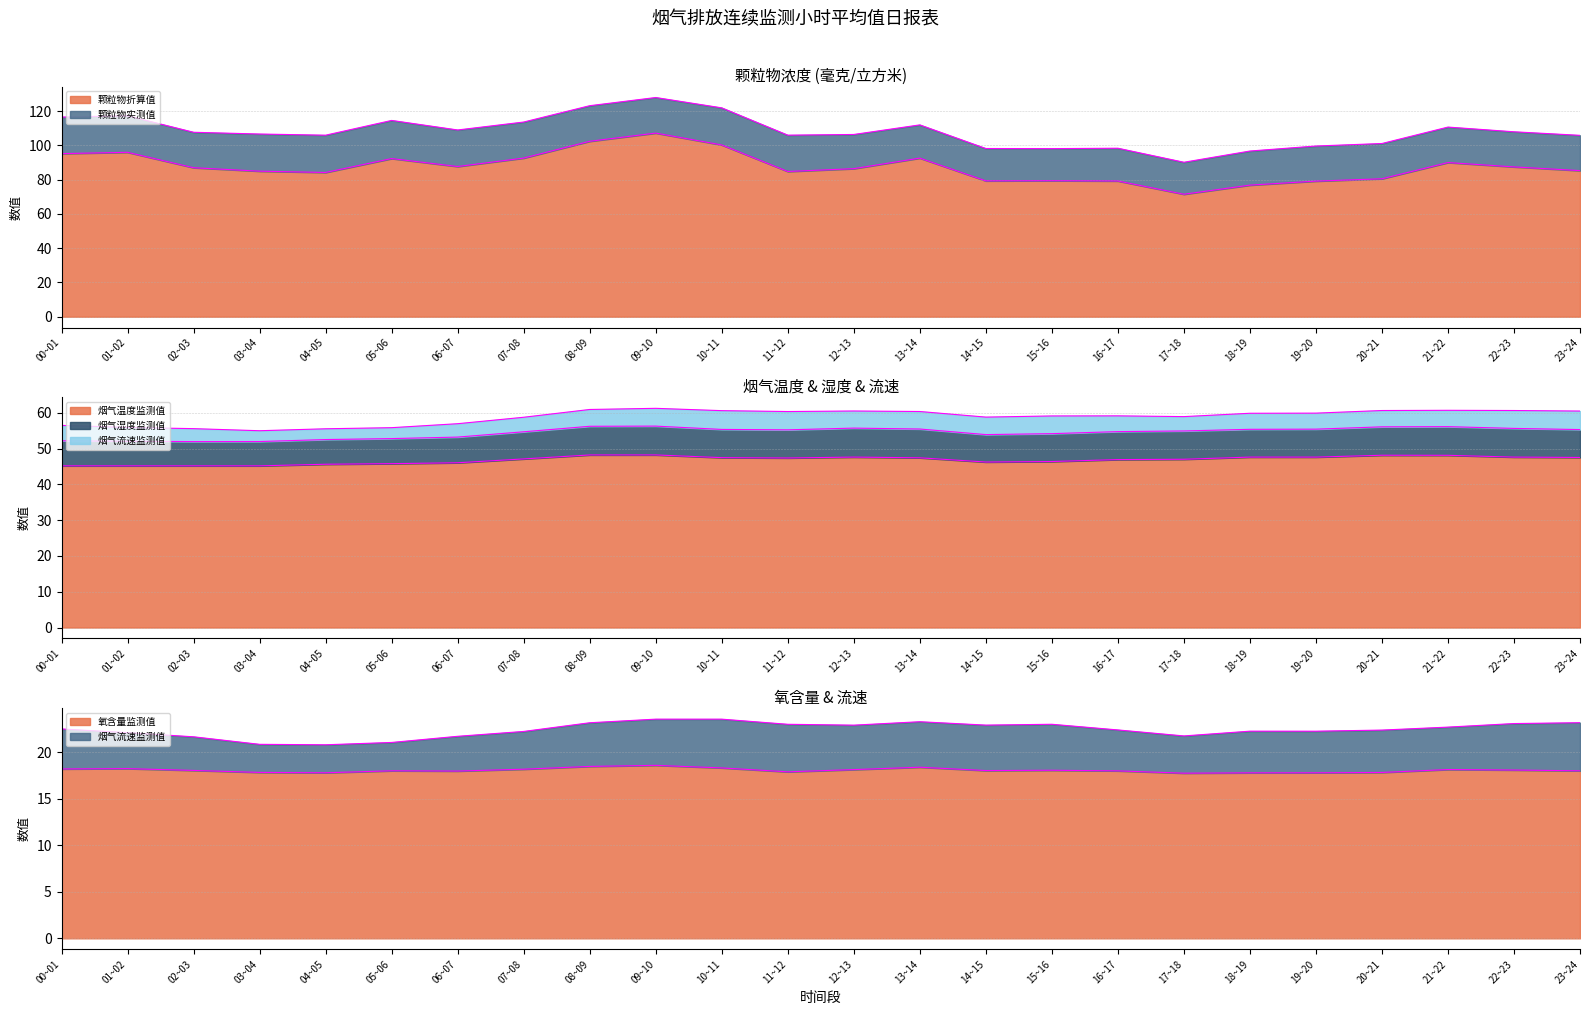

True or false: 颗粒物折算值 and 氧含量监测值 cross at least once.

False